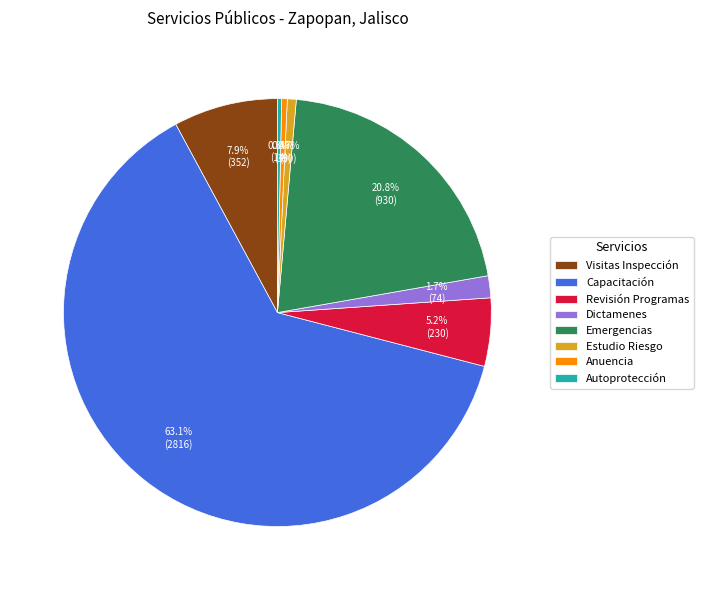

Between Emergencias and Capacitación, which is larger?

Capacitación